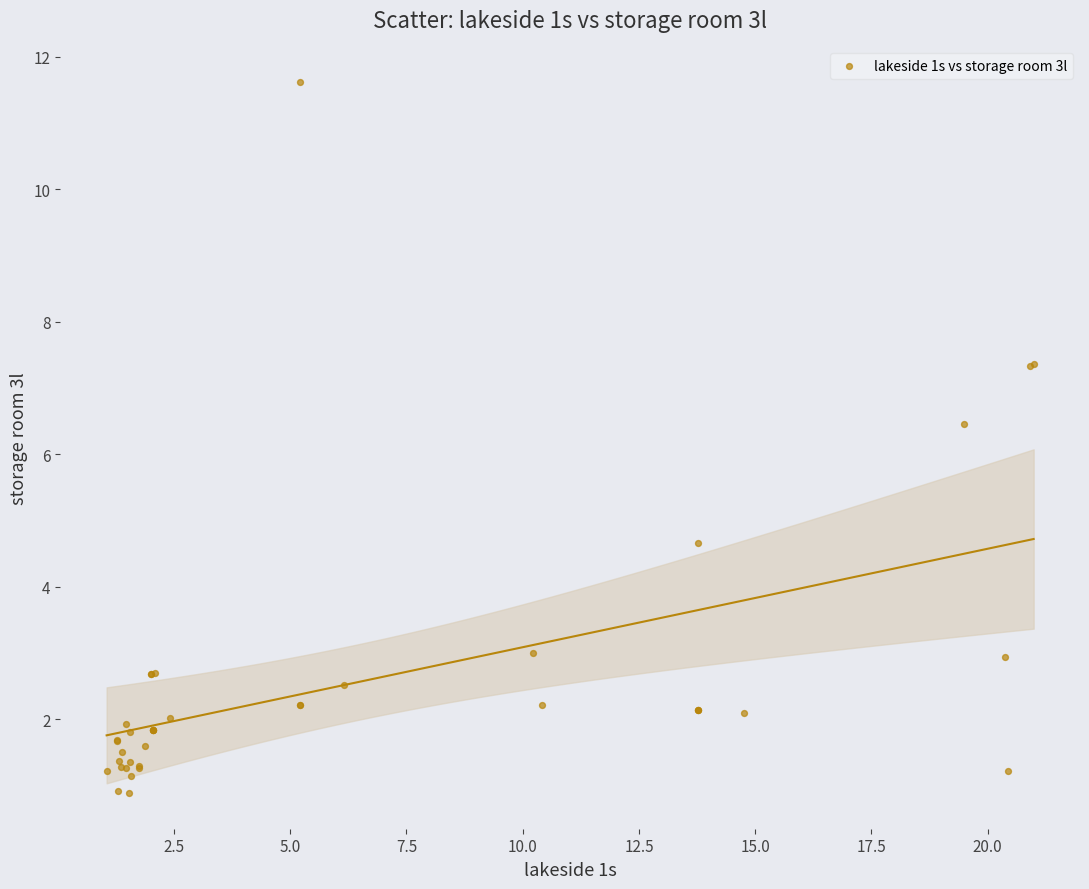

What Y value in the scatter plot is closest to 6?

6.5